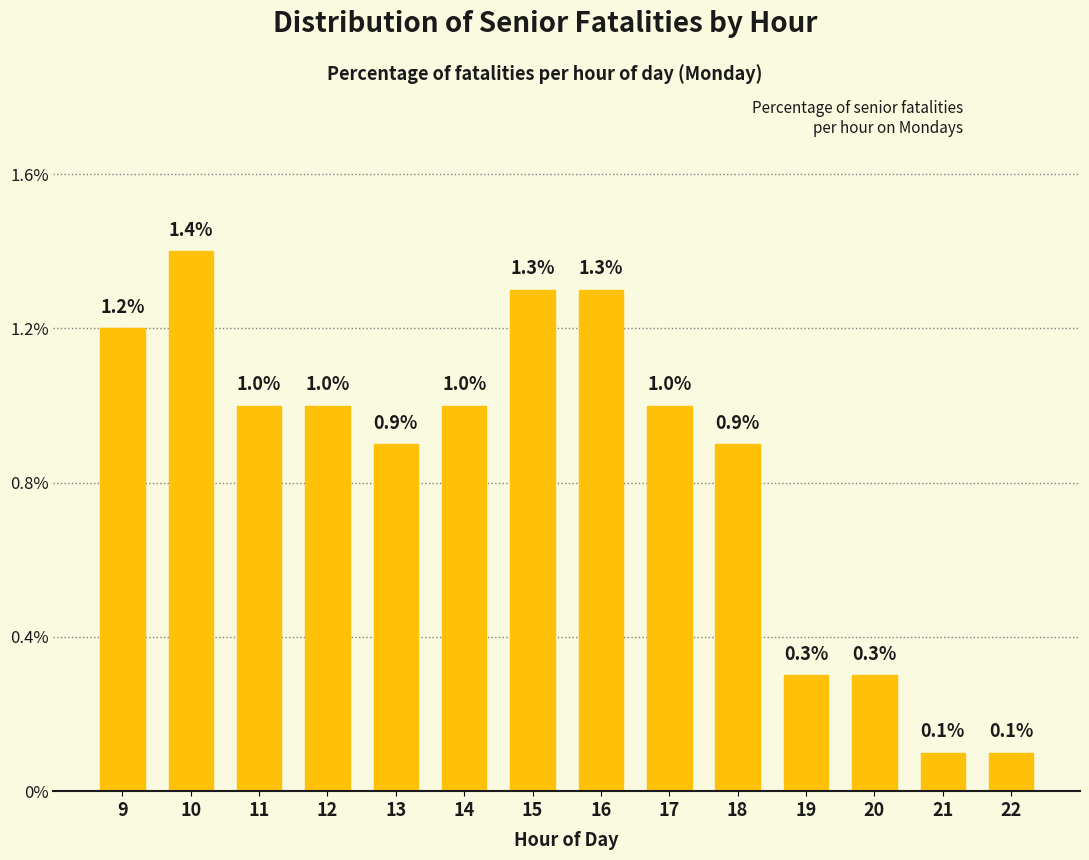

The value at 12 is 1.0. True or false?

True